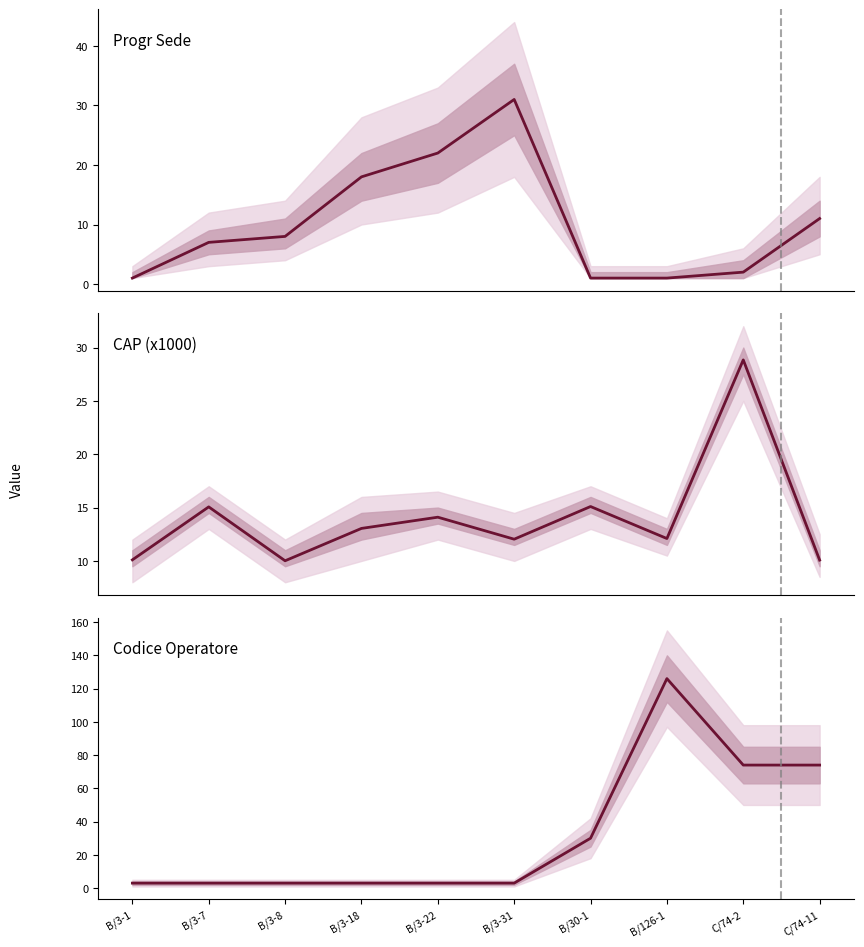

Reading right to left, extract all data points from this chart.

Progr Sede: C/74-11=11.0	C/74-2=2.0	B/126-1=1.0	B/30-1=1.0	B/3-31=31.0	B/3-22=22.0	B/3-18=18.0	B/3-8=8.0	B/3-7=7.0	B/3-1=1.0
CAP (x1000): C/74-11=10.1	C/74-2=28.8	B/126-1=12.1	B/30-1=15.1	B/3-31=12.0	B/3-22=14.1	B/3-18=13.0	B/3-8=10.0	B/3-7=15.1	B/3-1=10.1
Codice Operatore: C/74-11=74.0	C/74-2=74.0	B/126-1=126.0	B/30-1=30.0	B/3-31=3.0	B/3-22=3.0	B/3-18=3.0	B/3-8=3.0	B/3-7=3.0	B/3-1=3.0